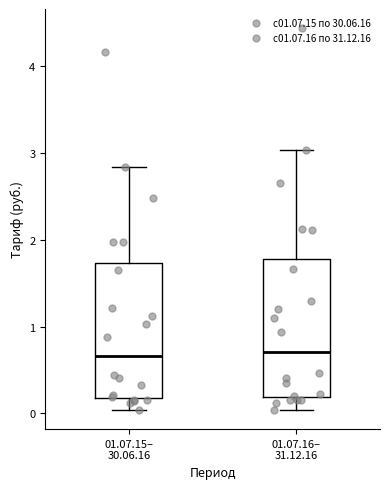

Where does the upper whisker of the box for 01.07.16– 31.12.16 end on the y-axis? The values are not printed on the chart, so give them approximately, as read against the axis.

3.0